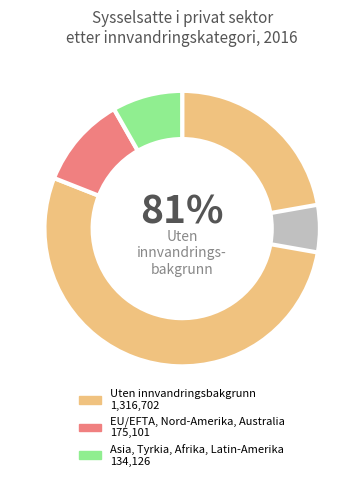

To the nearest percent, what is the difference between the Gruppe 1: EU/EFTA, Nord-Amerika, Australia and Gruppe 2: Asia, Tyrkia, Afrika, Latin-Amerika slice percentages?

3%